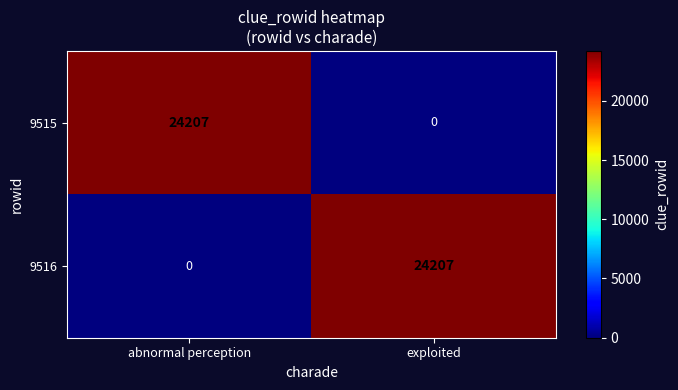

How many values in 9515 are above zero?

1